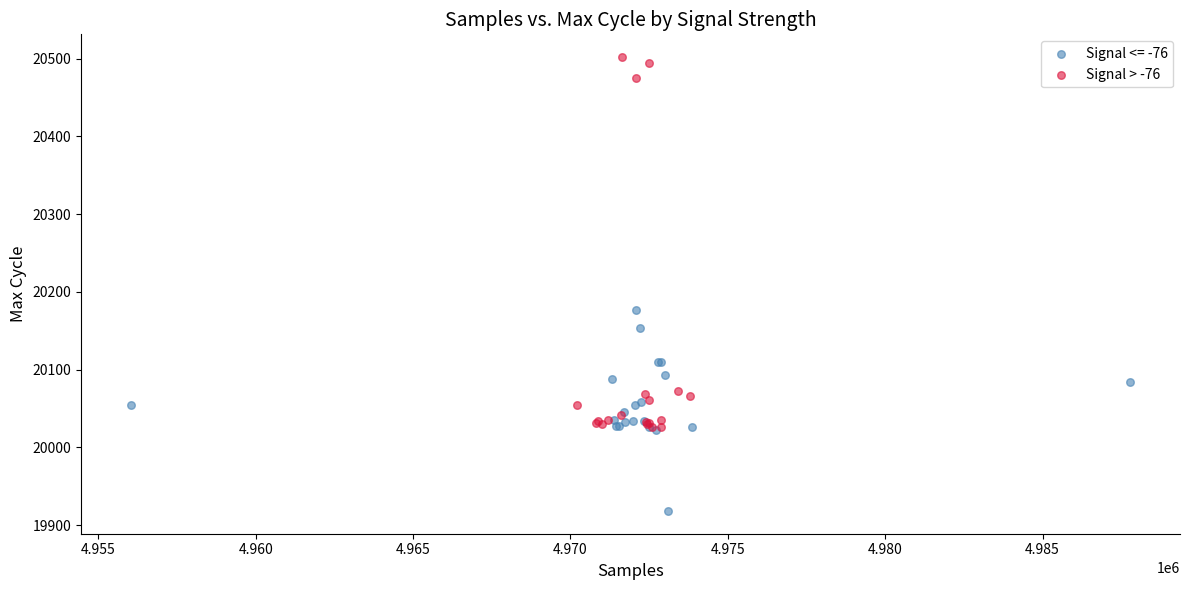

Which series has the largest Y range (max minus min)?

Signal > -76